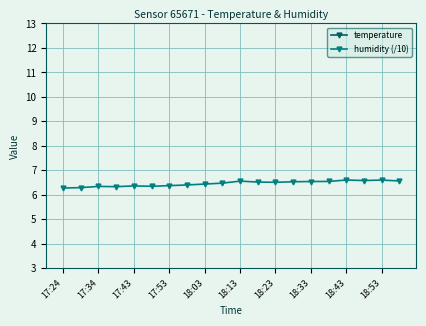

The value of humidity (/10) at 18:13 is 6.6. True or false?

True